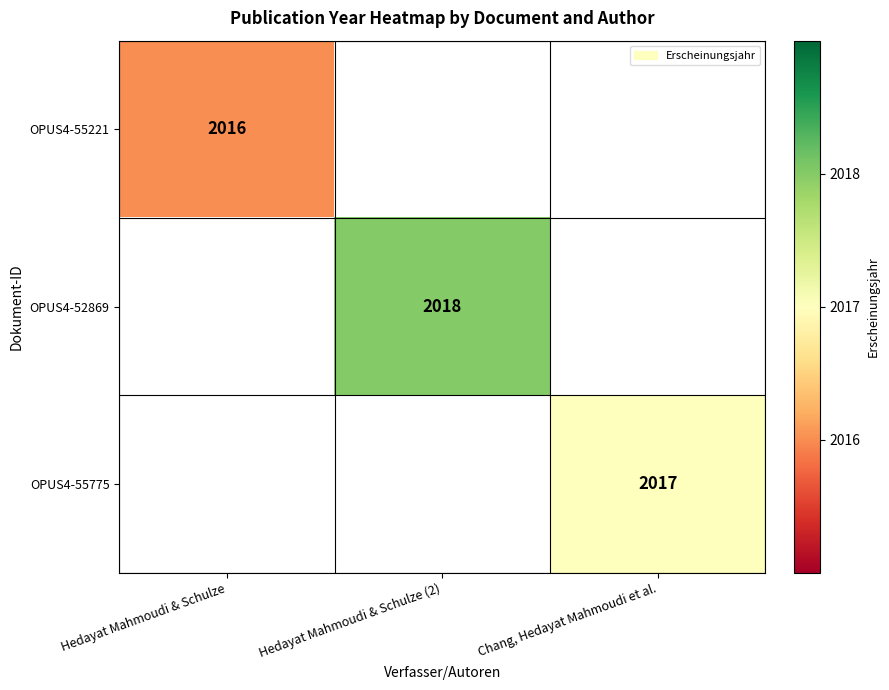

The value of OPUS4-52869 at Hedayat Mahmoudi & Schulze (2) is 1273. True or false?

False